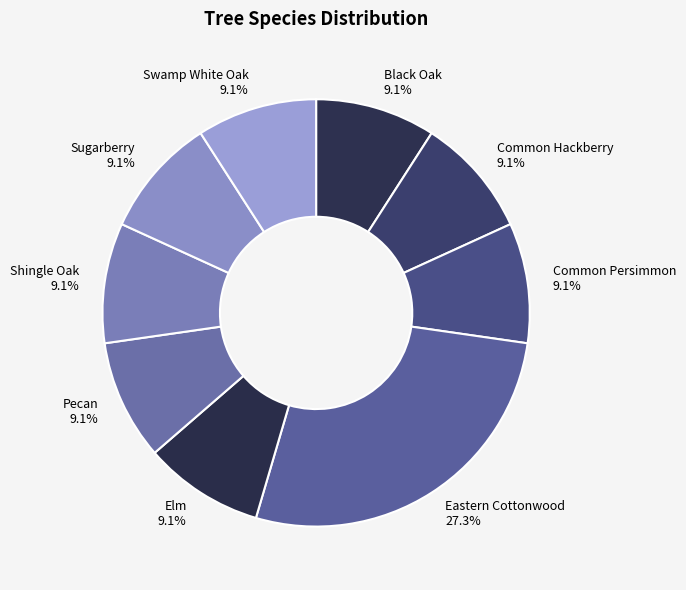

To the nearest percent, what portion does Common Hackberry represent?

9%